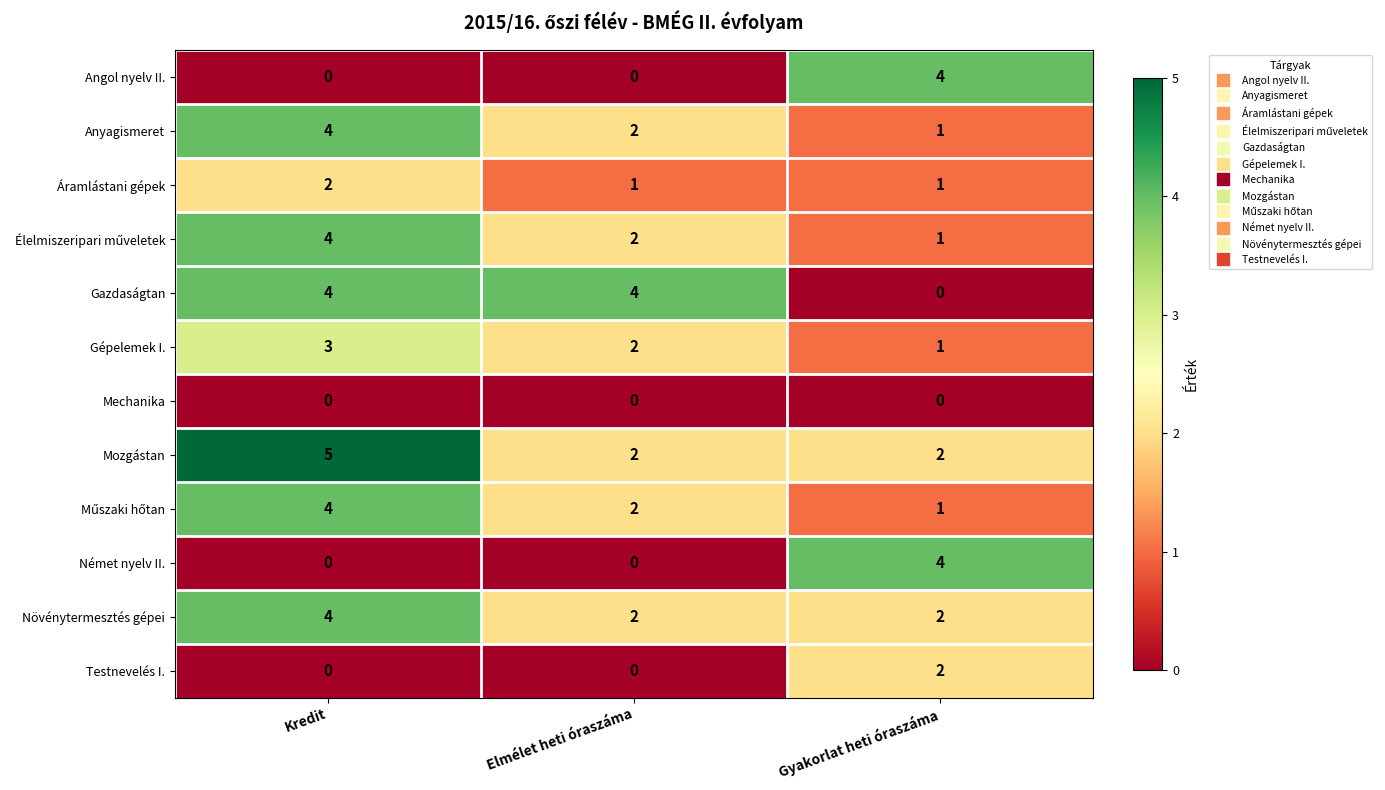

What is the difference between the highest and lowest values at Gyakorlat heti óraszáma?

4